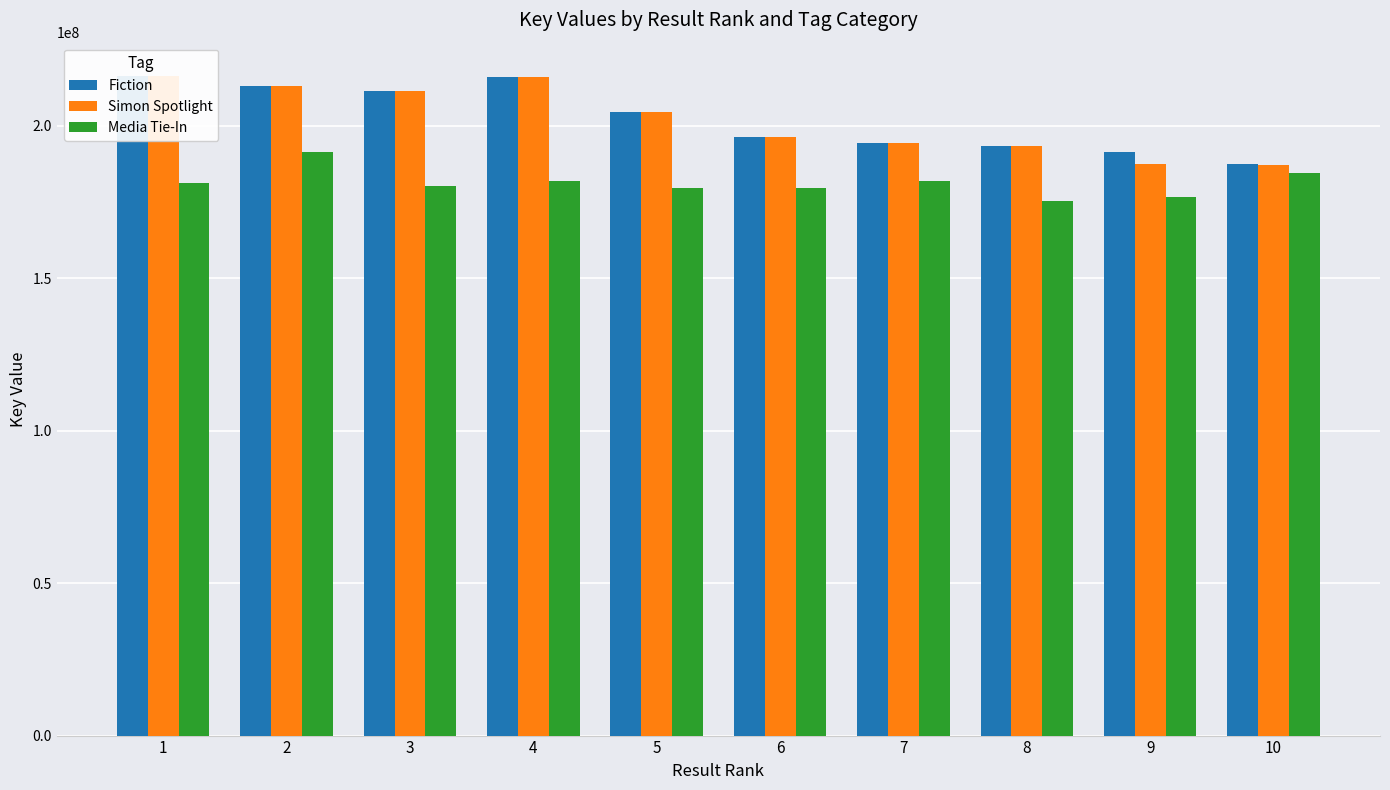

What are all the series names shown in the legend?

Fiction, Simon Spotlight, Media Tie-In